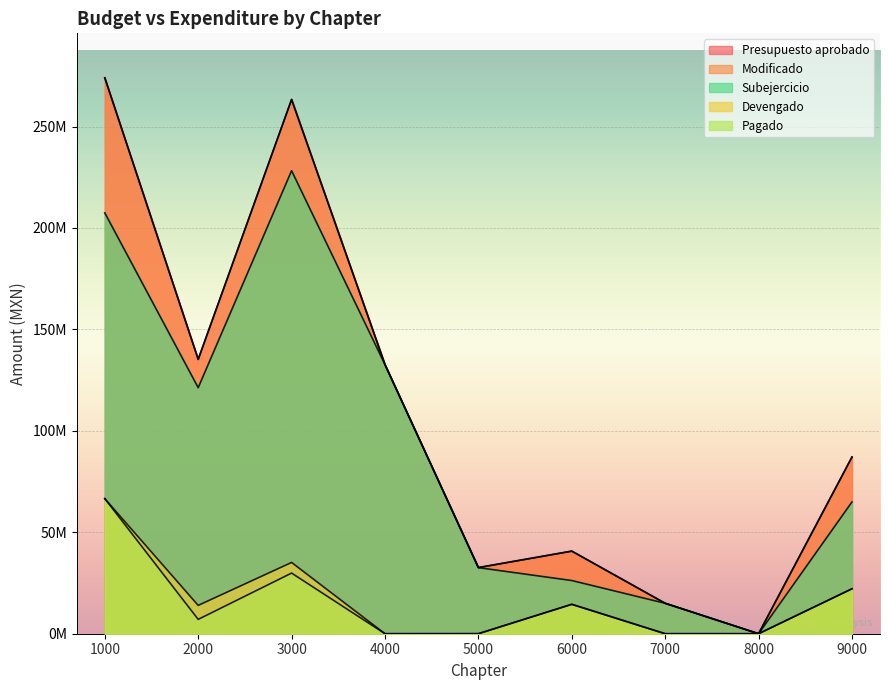

What is the difference between the maximum and minimum values in the Pagado series?

66587983